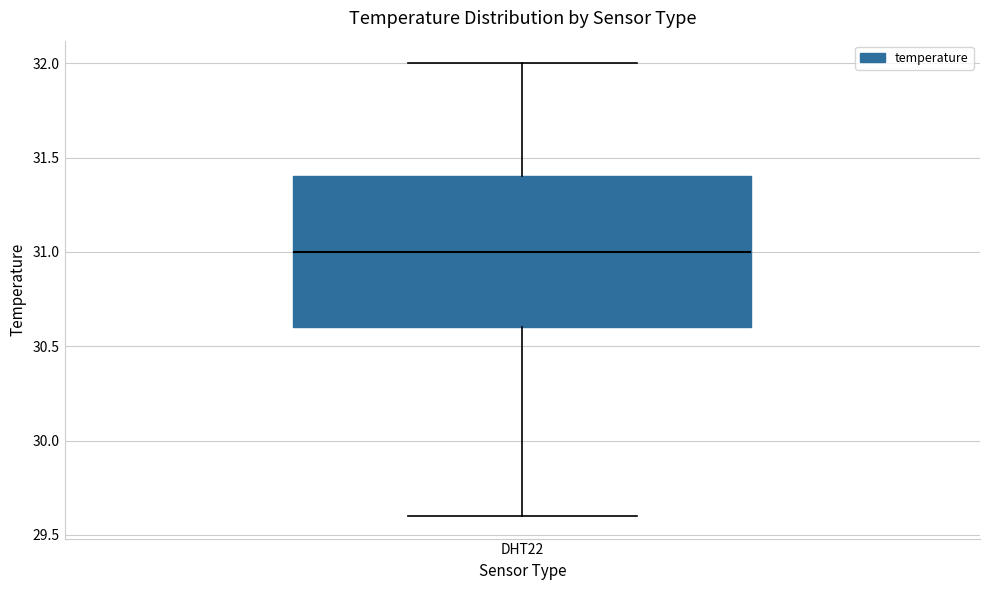

Where is the lower edge of the box for DHT22 on the y-axis? The values are not printed on the chart, so give them approximately, as read against the axis.

30.6